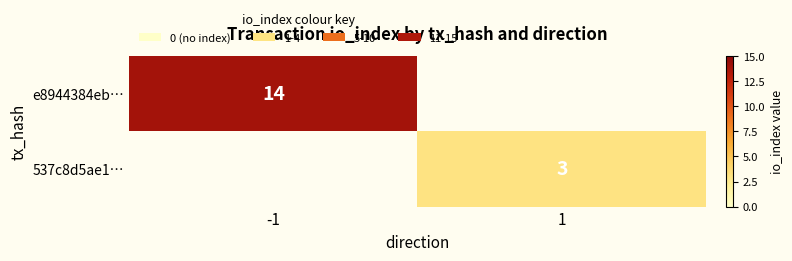

At which category does the chart reach its peak across all series?

-1